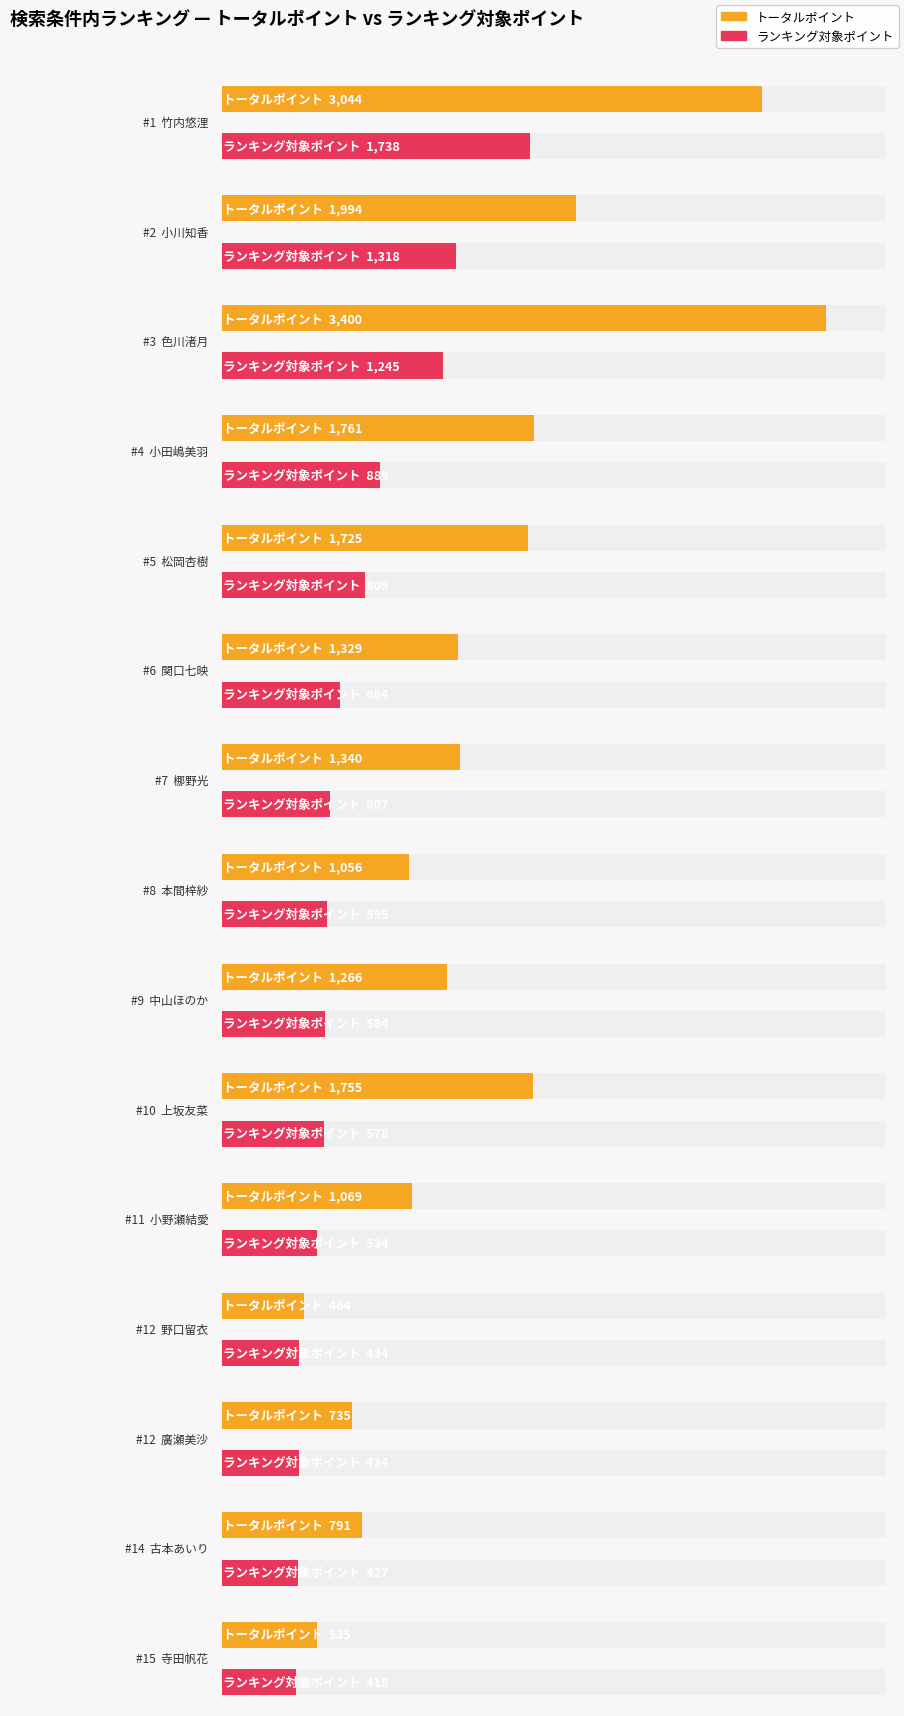

What is the greatest value displayed?

3400